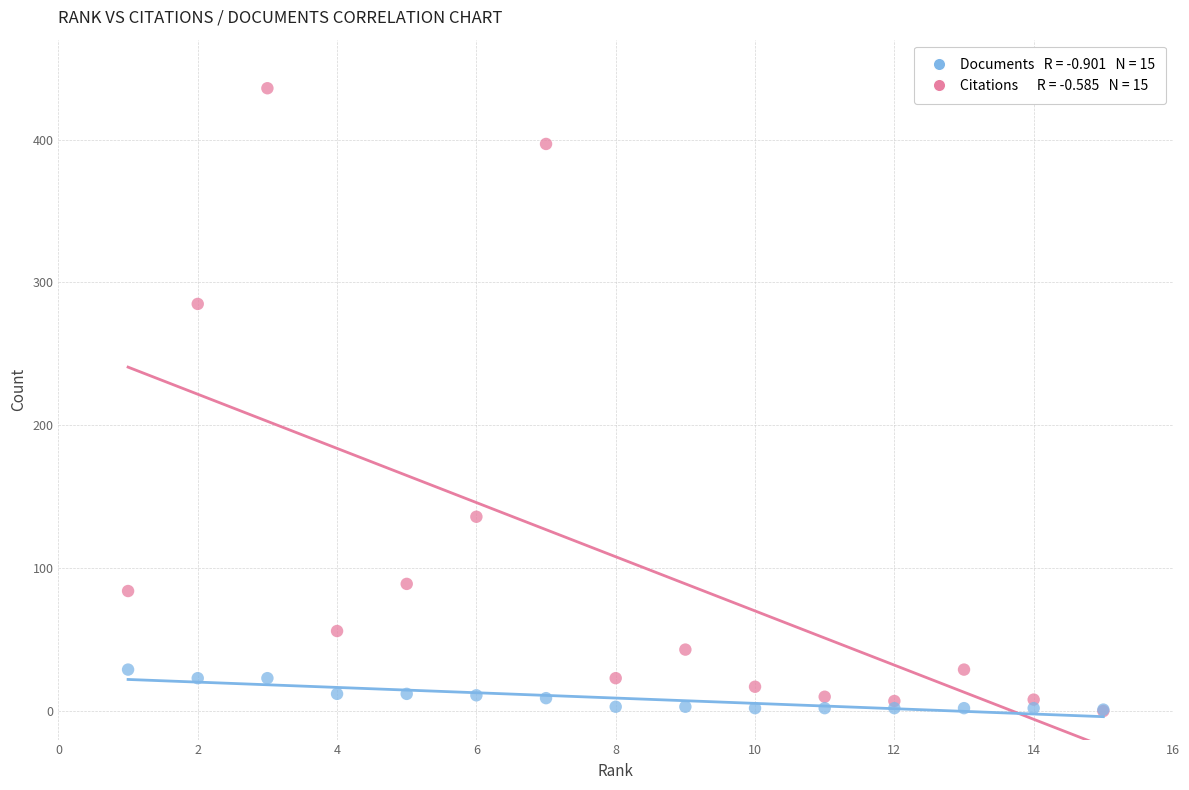

Across all series, what Y value is closest to 218?

285